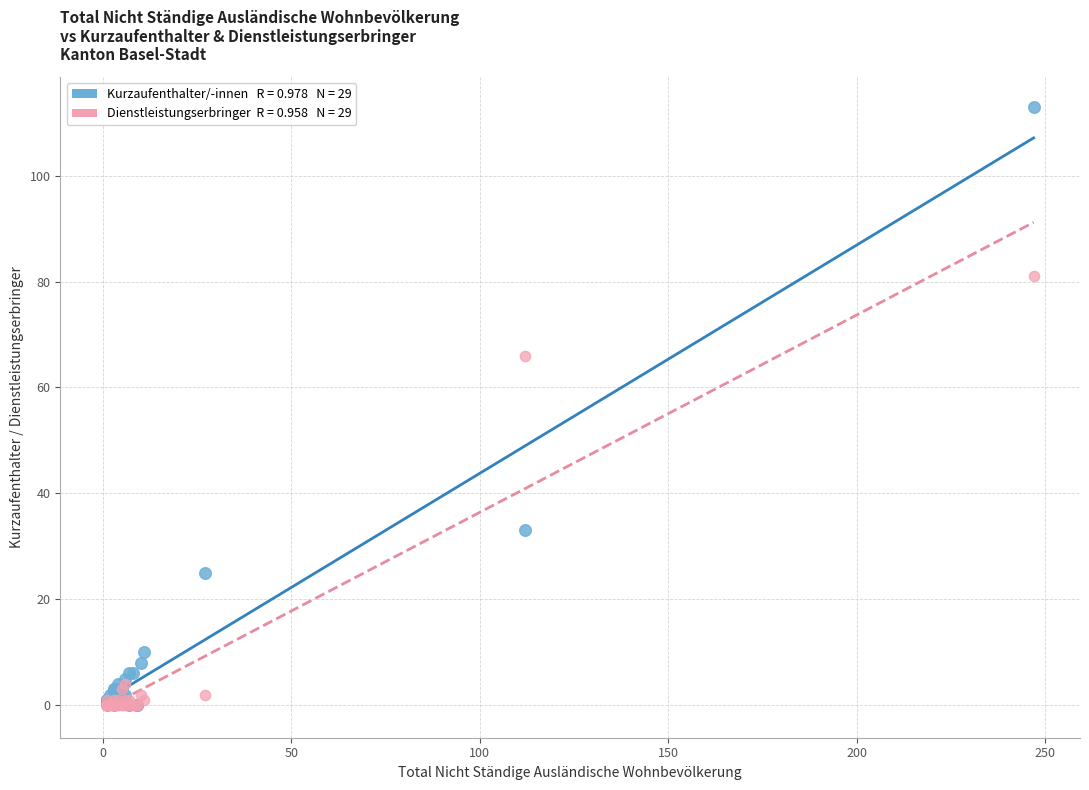

Across all series, what Y value is closest to 56?

66